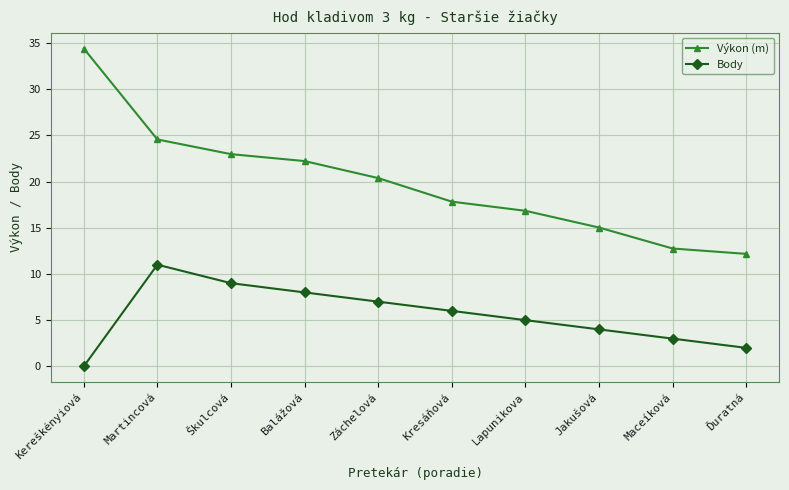

Where does the Výkon (m) series first go above 20?

Kereškényiová